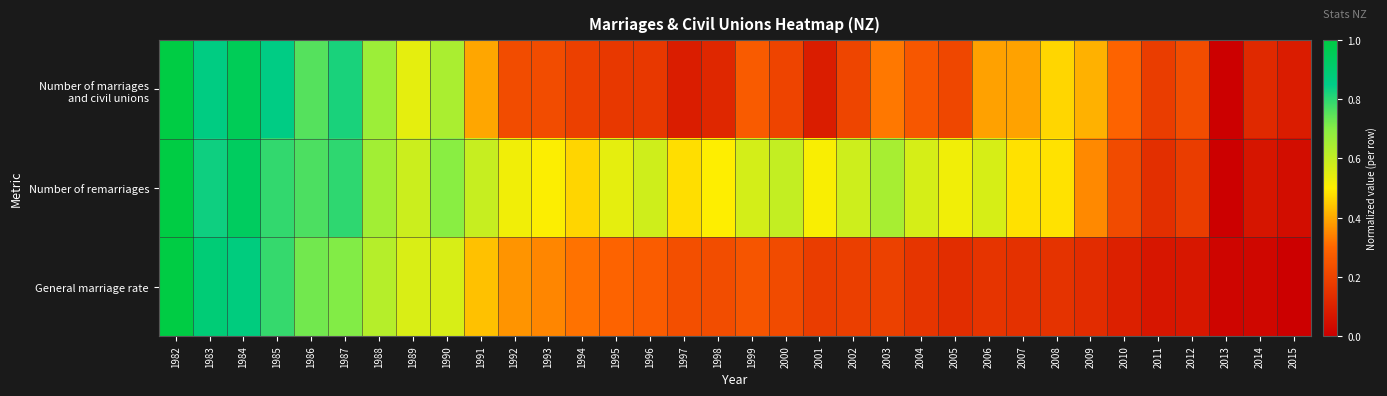

Rank the series by their average value, from lowest to highest.

General marriage rate, Number of marriages and civil unions, Number of remarriages